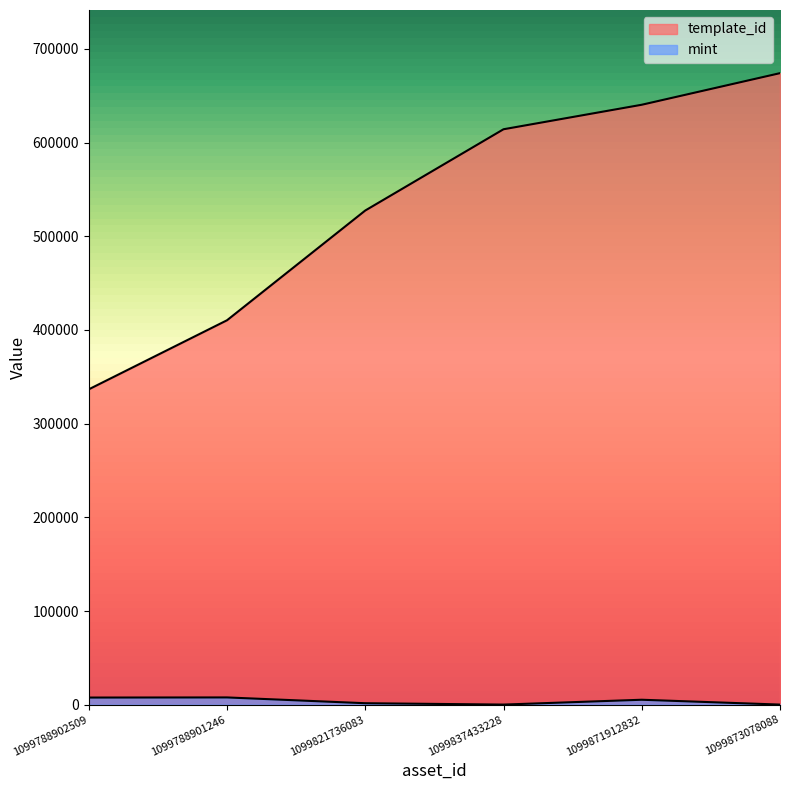

True or false: mint has a value of 5275 at 1099871912832.

True